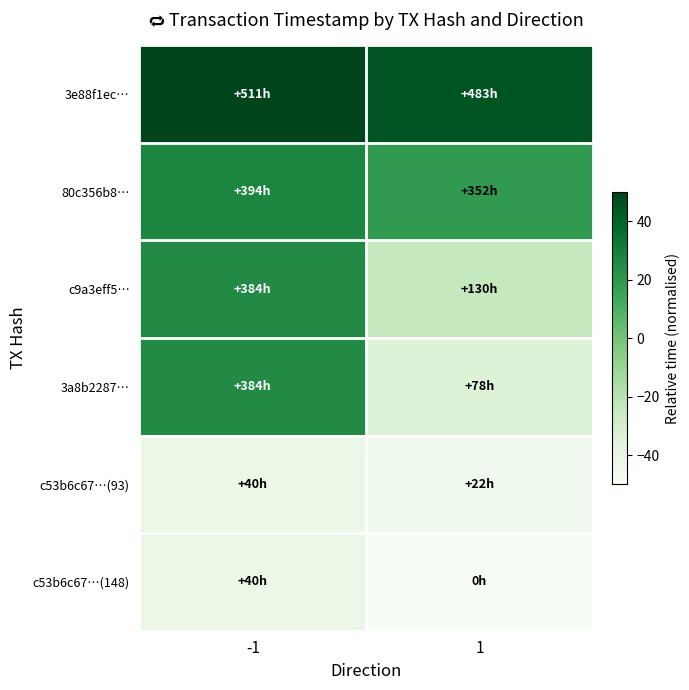

What is the maximum value shown in the chart?

50.0